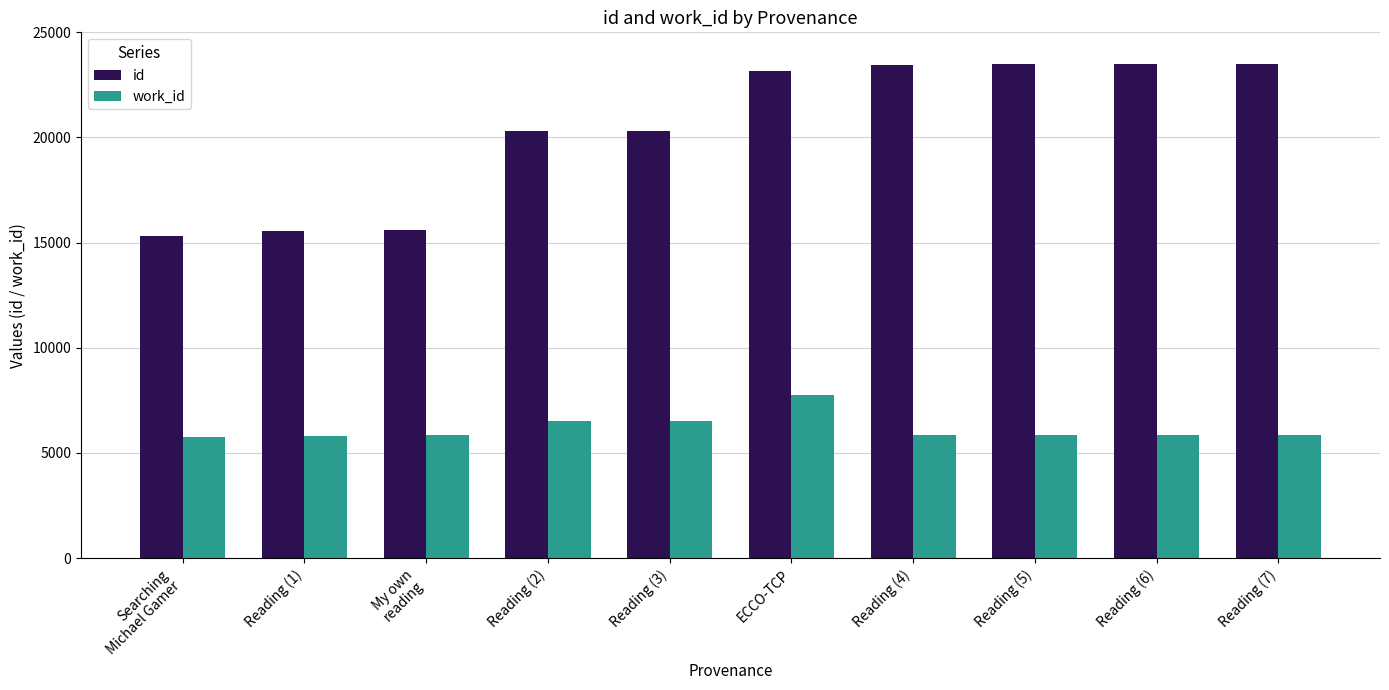

Is the value of id at Reading (1) greater than the value of work_id at Reading (6)?

Yes